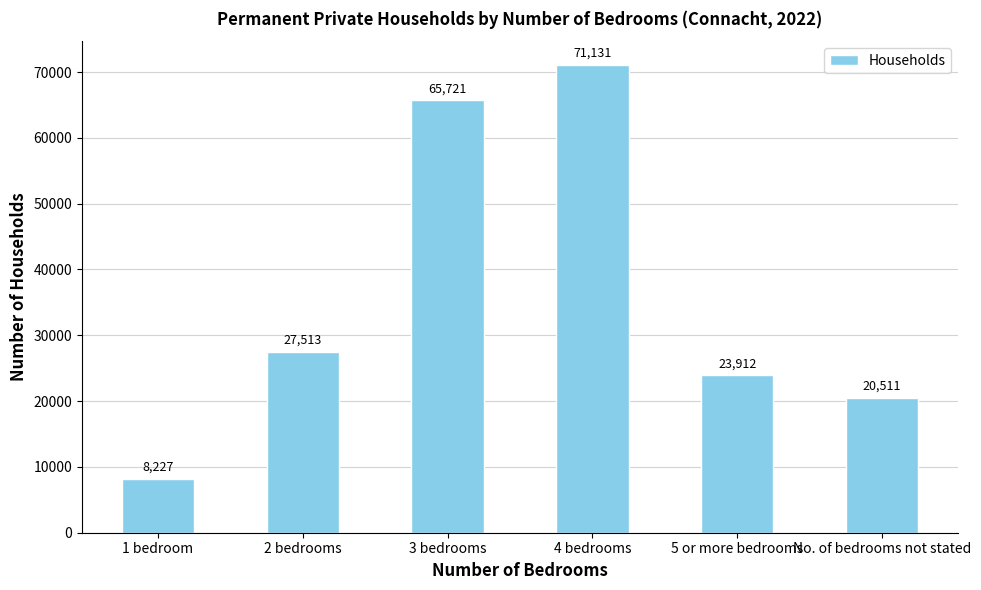

How many bars are there in total?

6